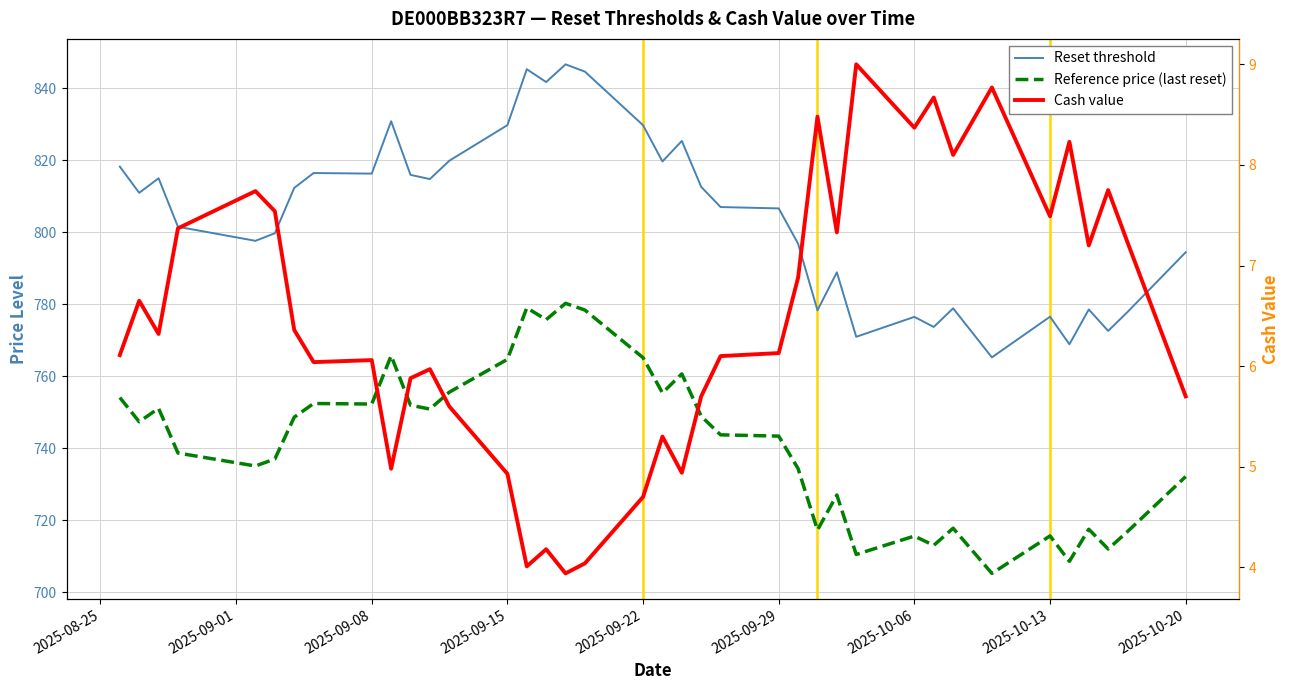

How many lines are shown in the chart?

3